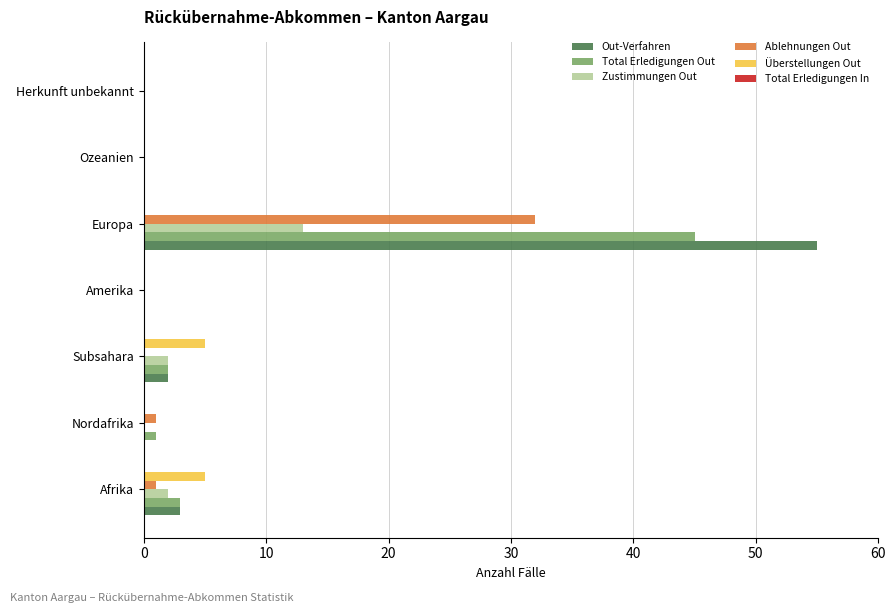

True or false: Total Erledigungen Out has a value of 2 at Subsahara.

True